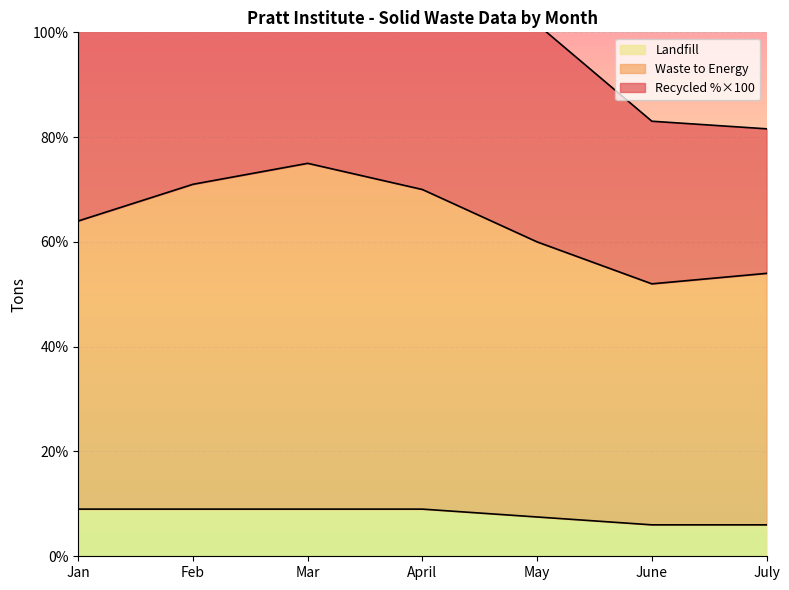

At which label does Landfill reach its minimum?

June